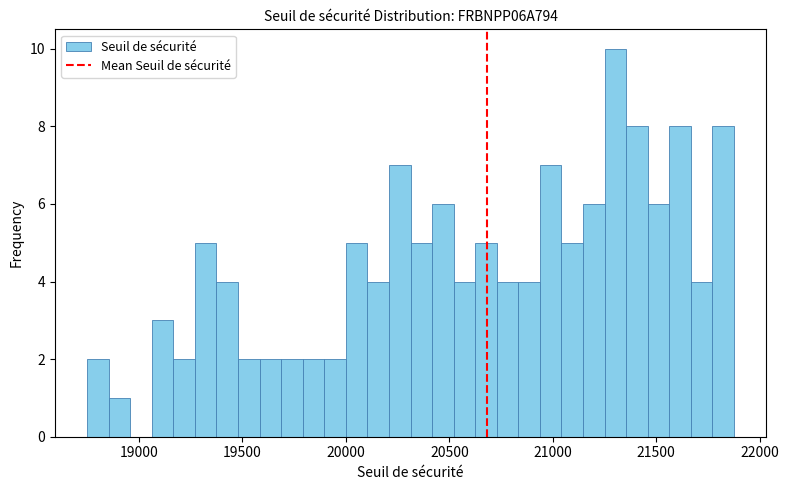

Around what value on the x-axis is the tallest bar? Give the approximate position of its centre, as read against the axis.

21300